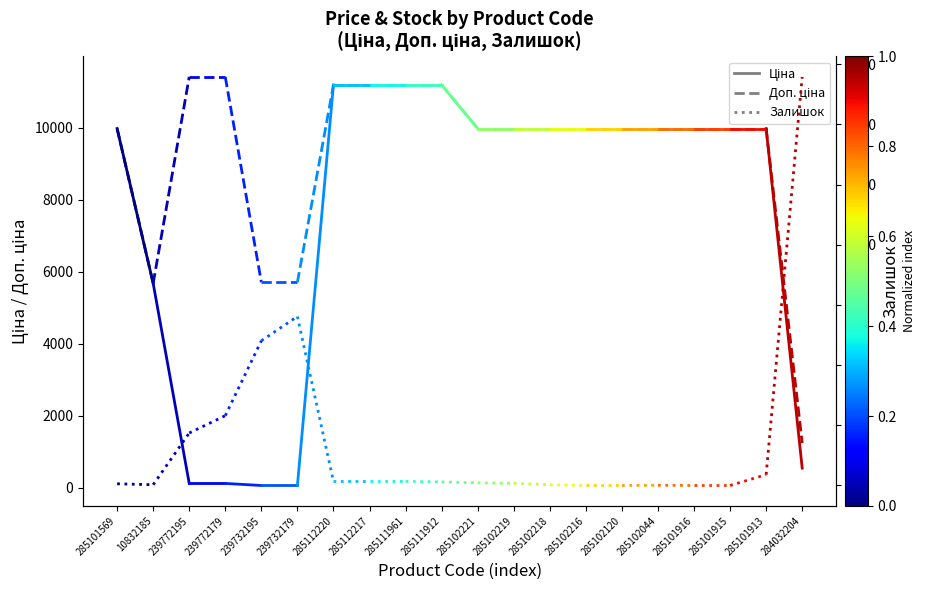

The value of Доп. ціна at 10832185 is 5673.8. True or false?

True